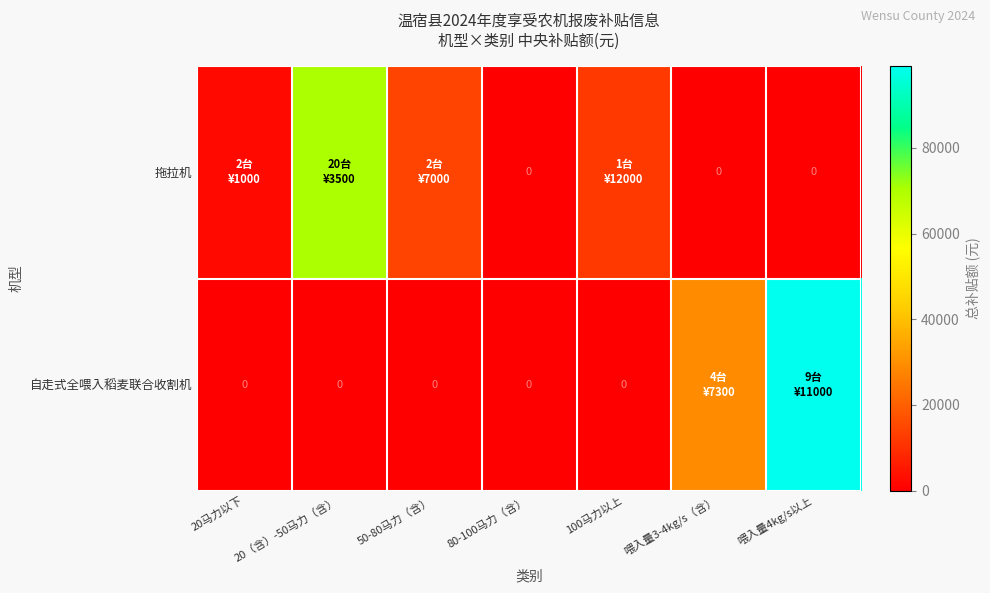

List the series in order of their overall mean, highest first.

自走式全喂入稻麦联合收割机, 拖拉机